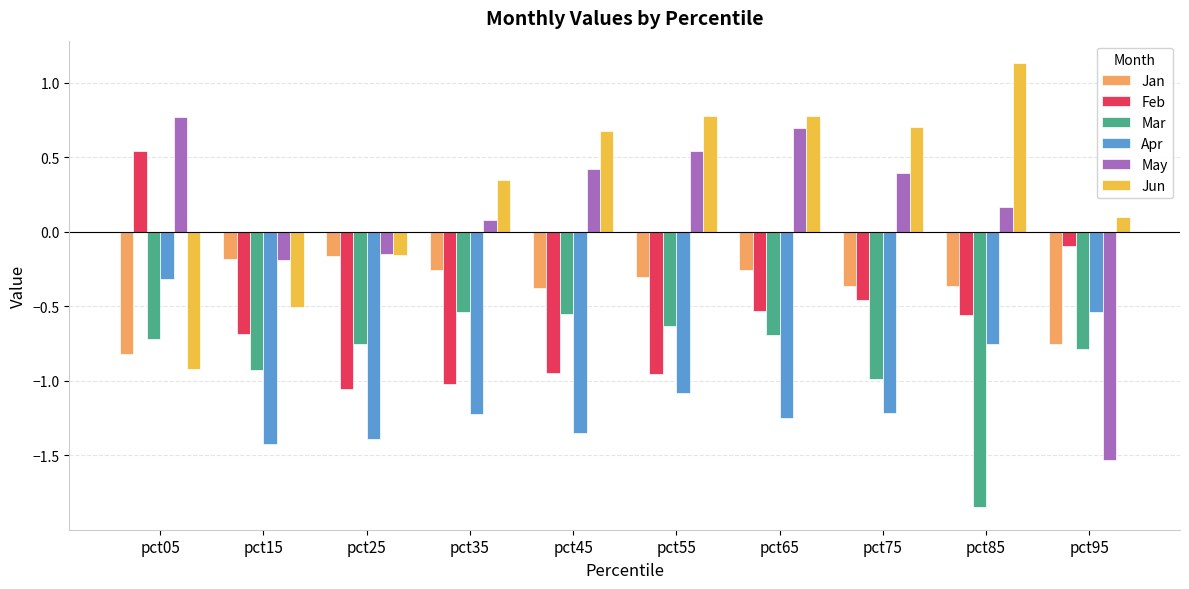

Which category has the highest value across all series?

pct85